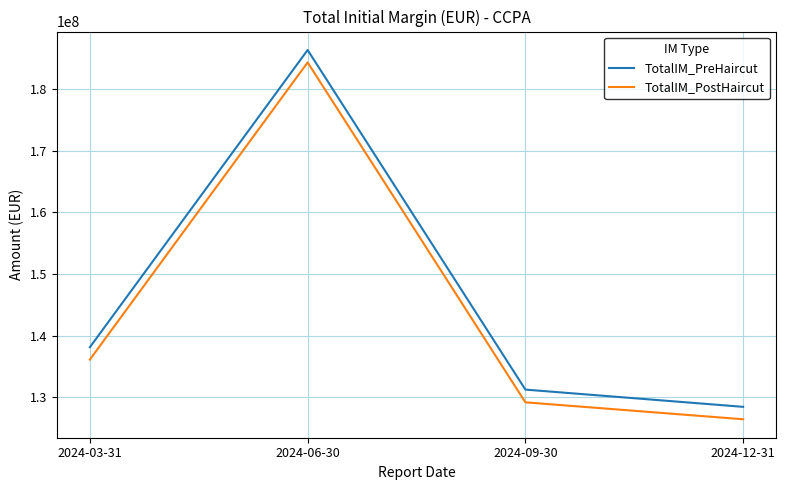

True or false: TotalIM_PostHaircut and TotalIM_PreHaircut intersect in this chart.

False